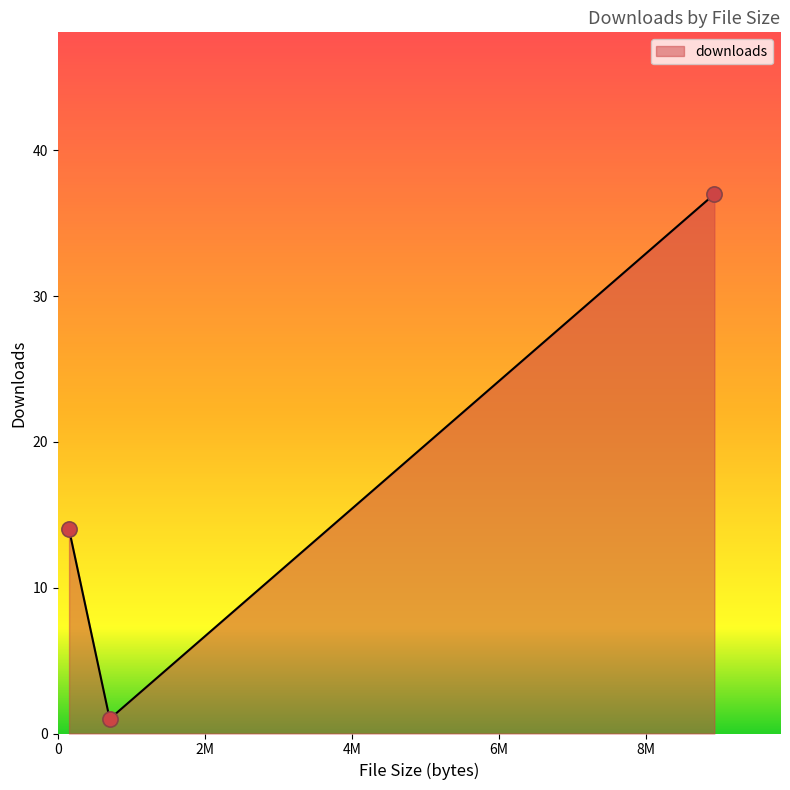

What is the difference between the maximum and minimum values?

36